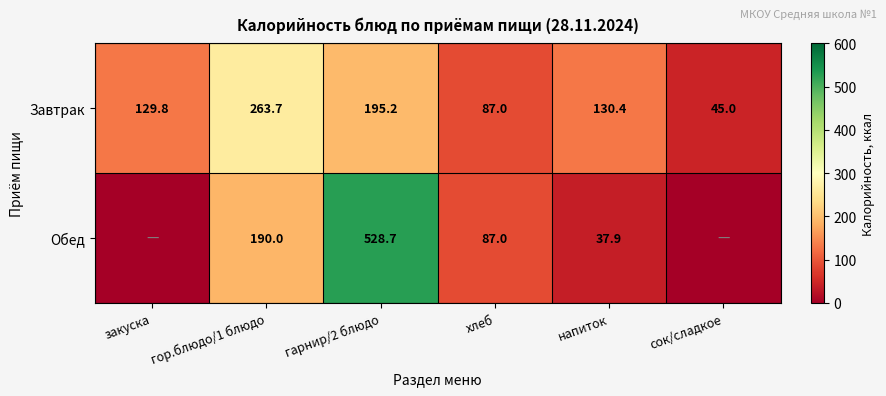

At how many categories does at least one series exceed 70?

5